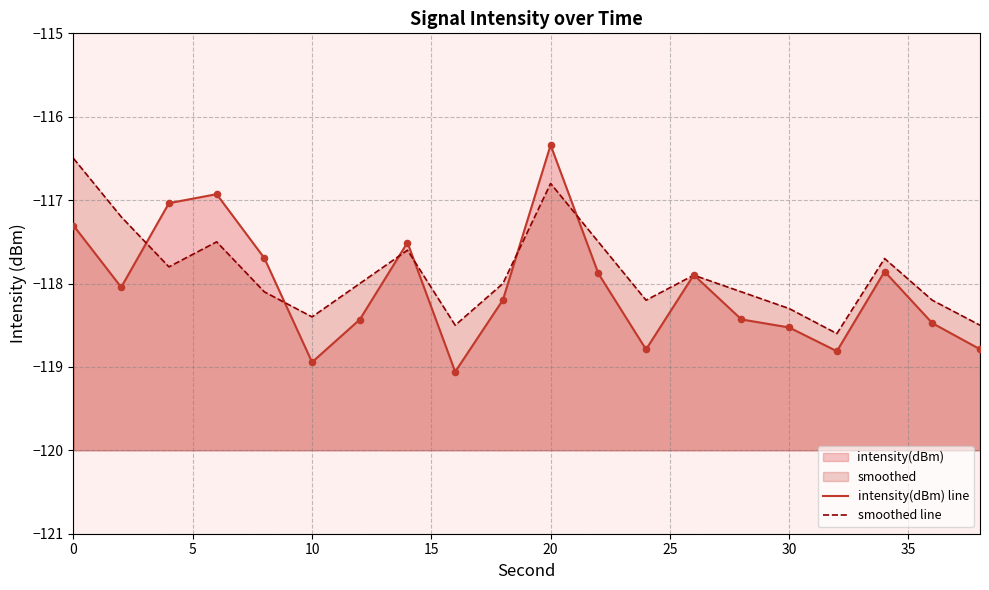

Is the value of intensity(dBm) line at 40 greater than the value of data points at 17?

No